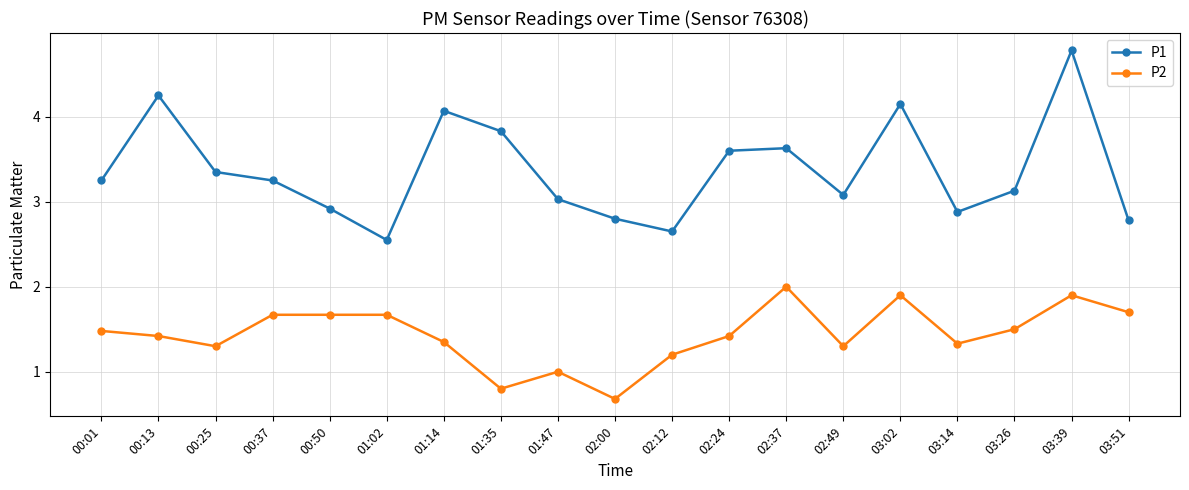

True or false: P2 and P1 intersect in this chart.

False